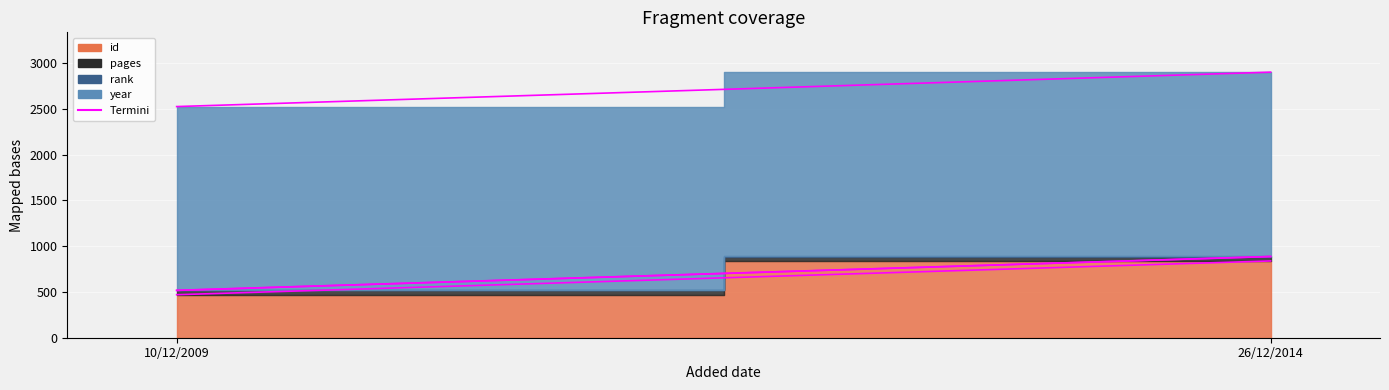

At which label is id closest to 654?

10/12/2009